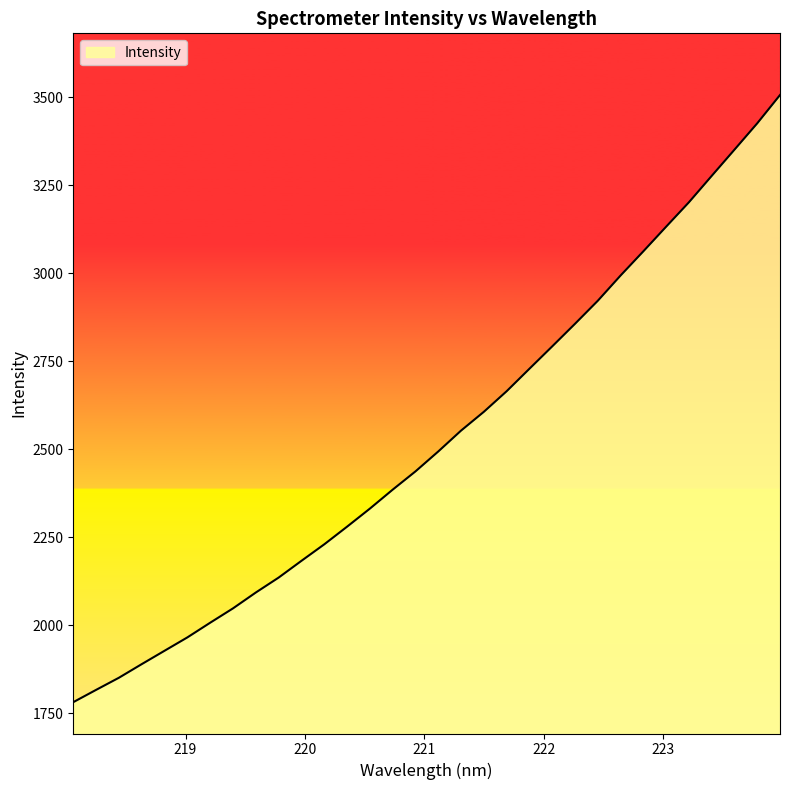

What is the difference between the maximum and minimum values?

1725.5